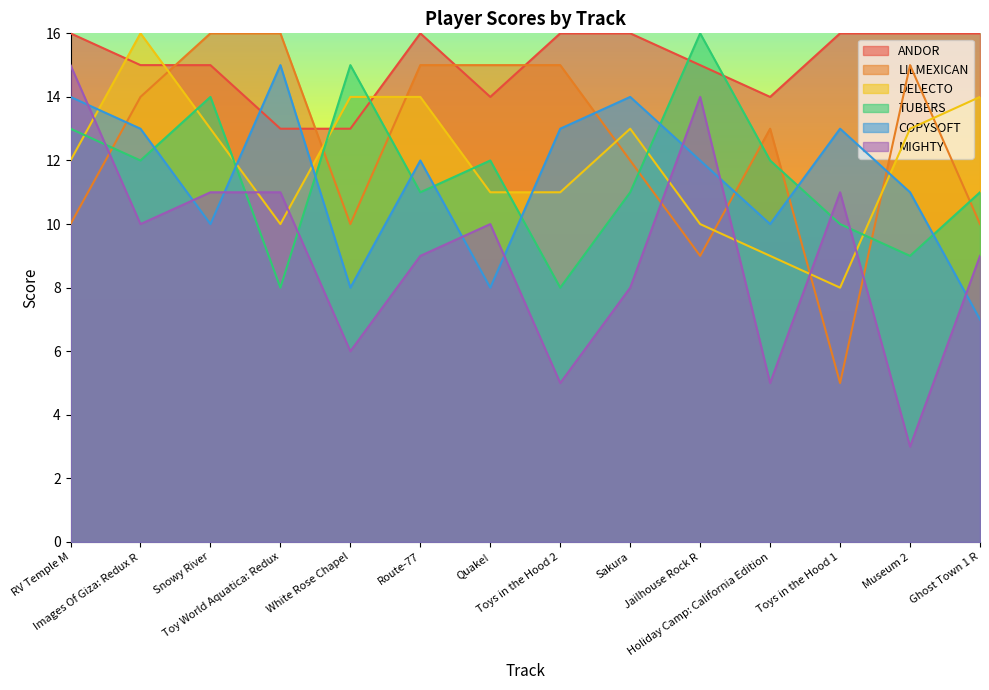

Which has a higher value, Museum 2 or Toys in the Hood 1?

Museum 2